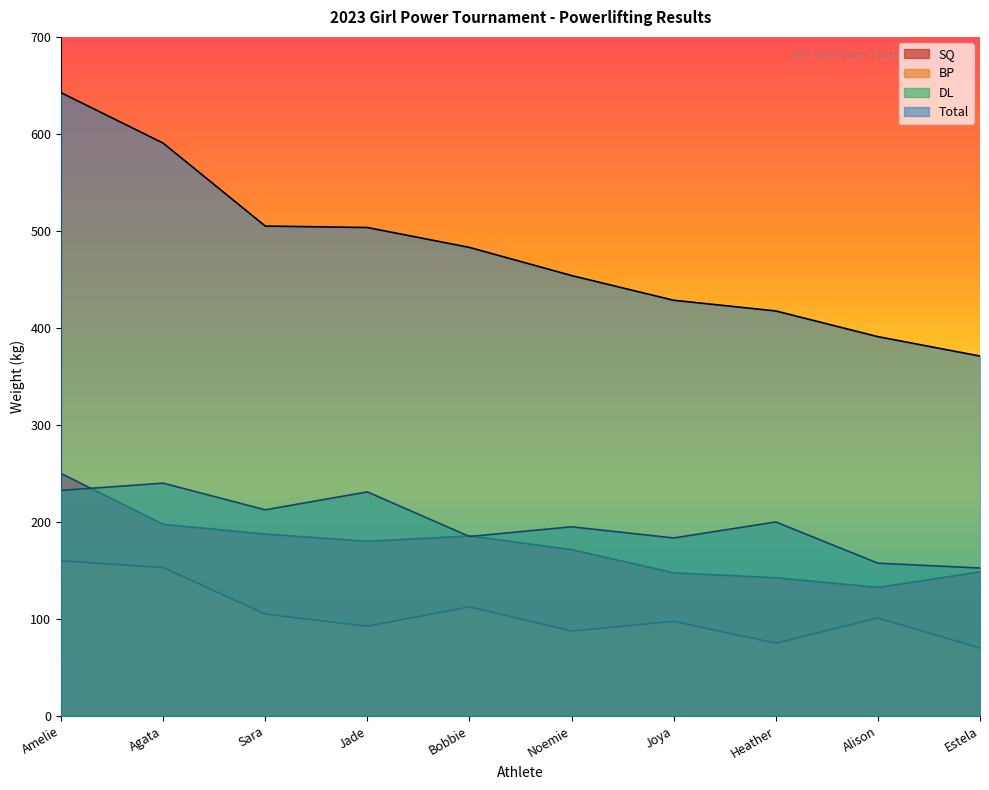

How many lines are shown in the chart?

4